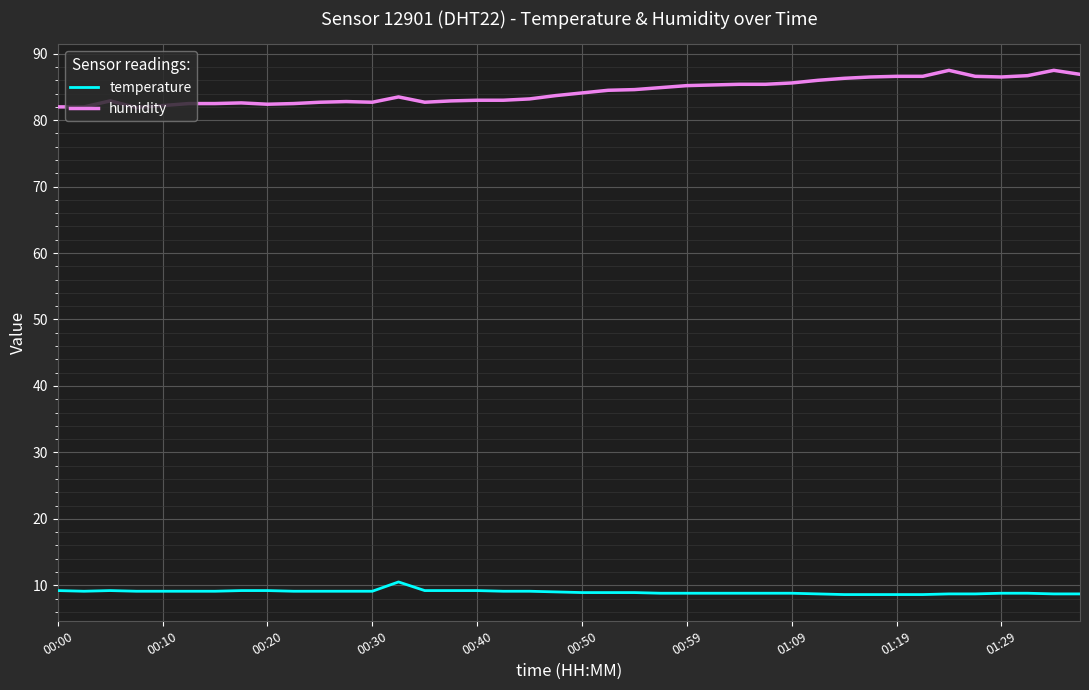

What is the difference between the maximum and minimum values in the humidity series?

5.6